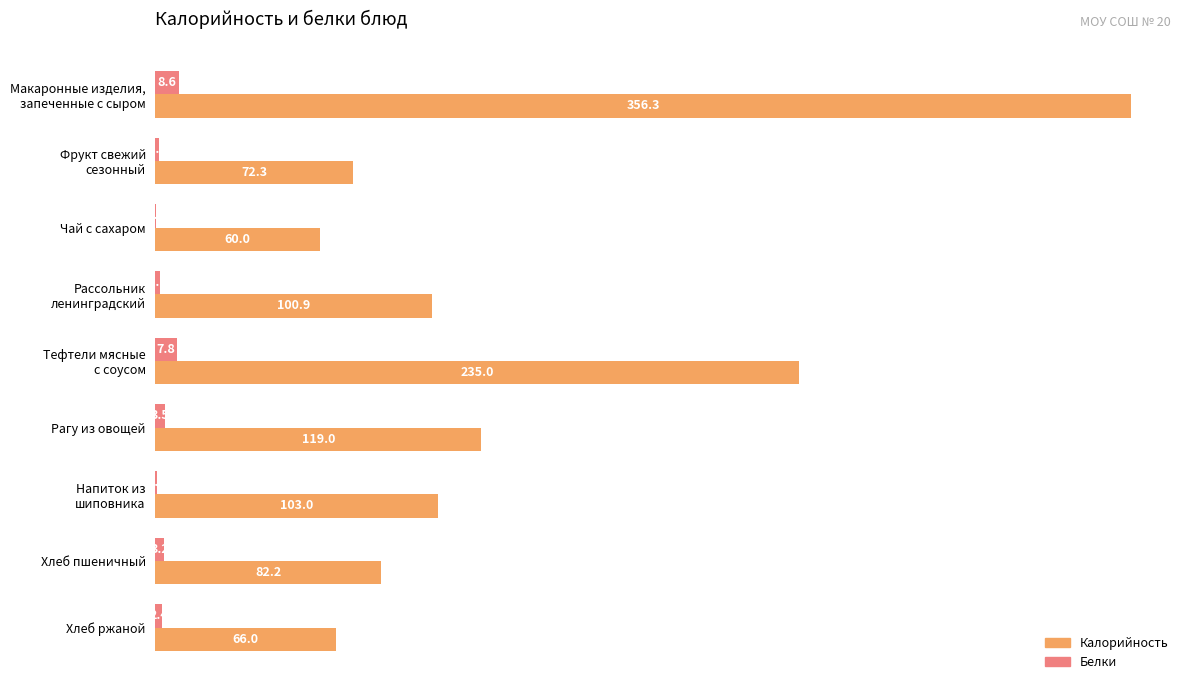

What is the sum of the Калорийность values at Хлеб ржаной and Рагу из овощей?

185.0